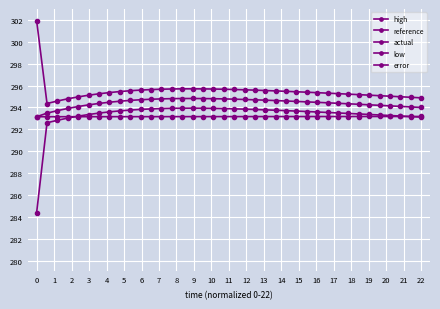

The value of error at 23 is 0.2. True or false?

False